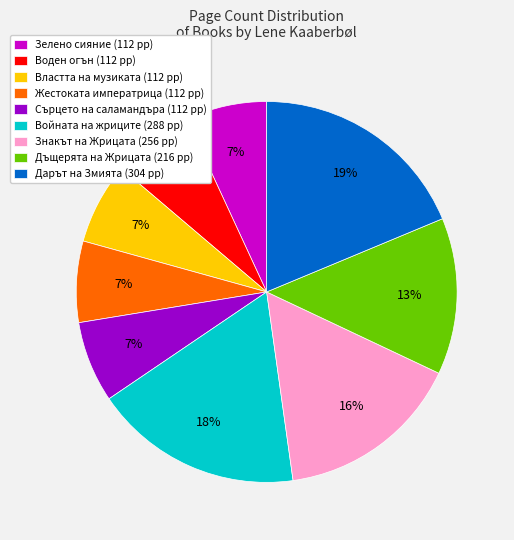

Is there any slice that represents more than half of the pie?

No